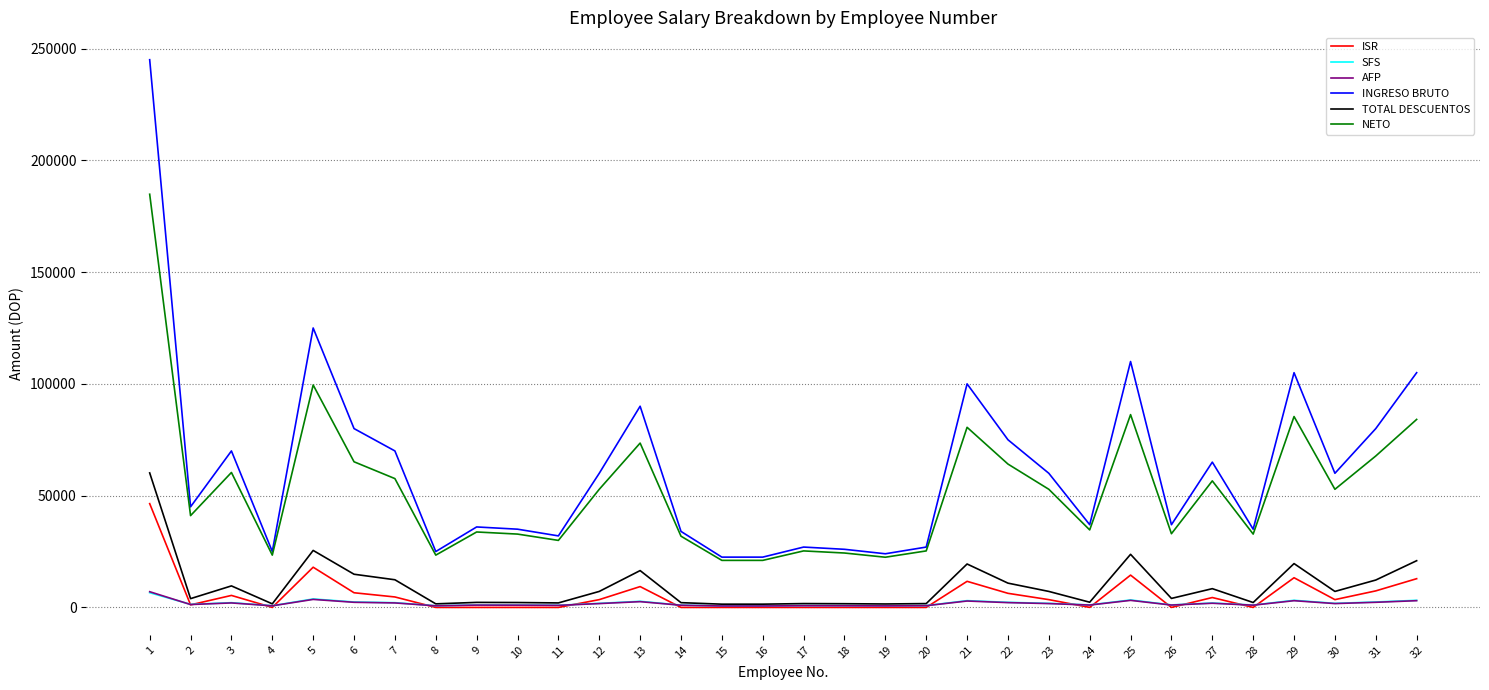

What is the difference between the second highest and second lowest values in the NETO series?

78456.3